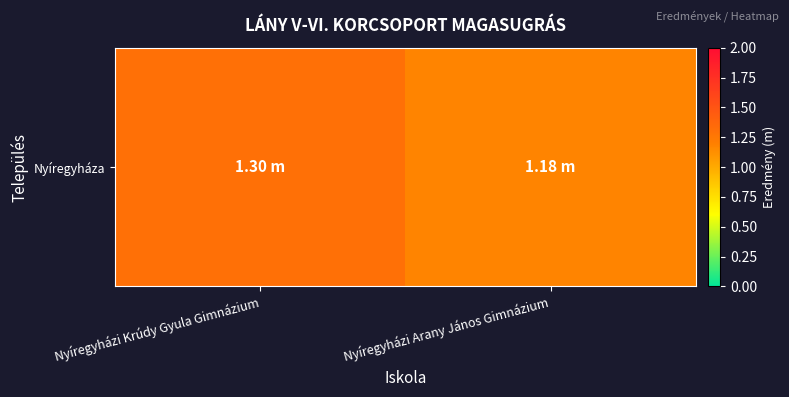

Approximately how many times larger is the value at Nyíregyházi Arany János Gimnázium compared to Nyíregyházi Krúdy Gyula Gimnázium?

0.9